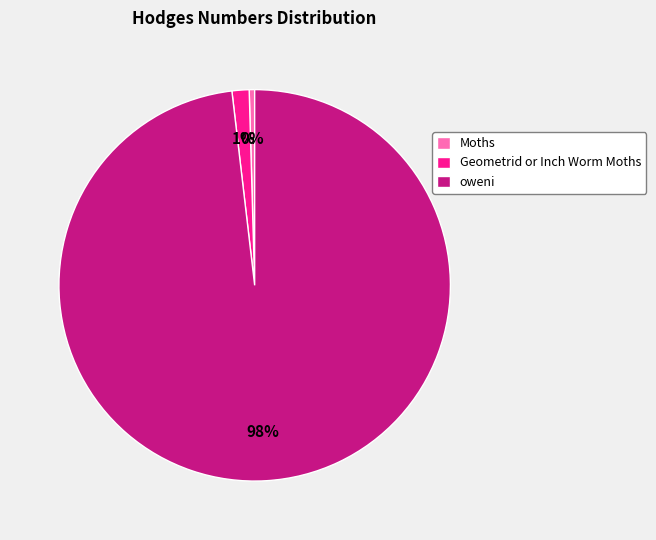

Which slice represents more than half of the pie?

oweni